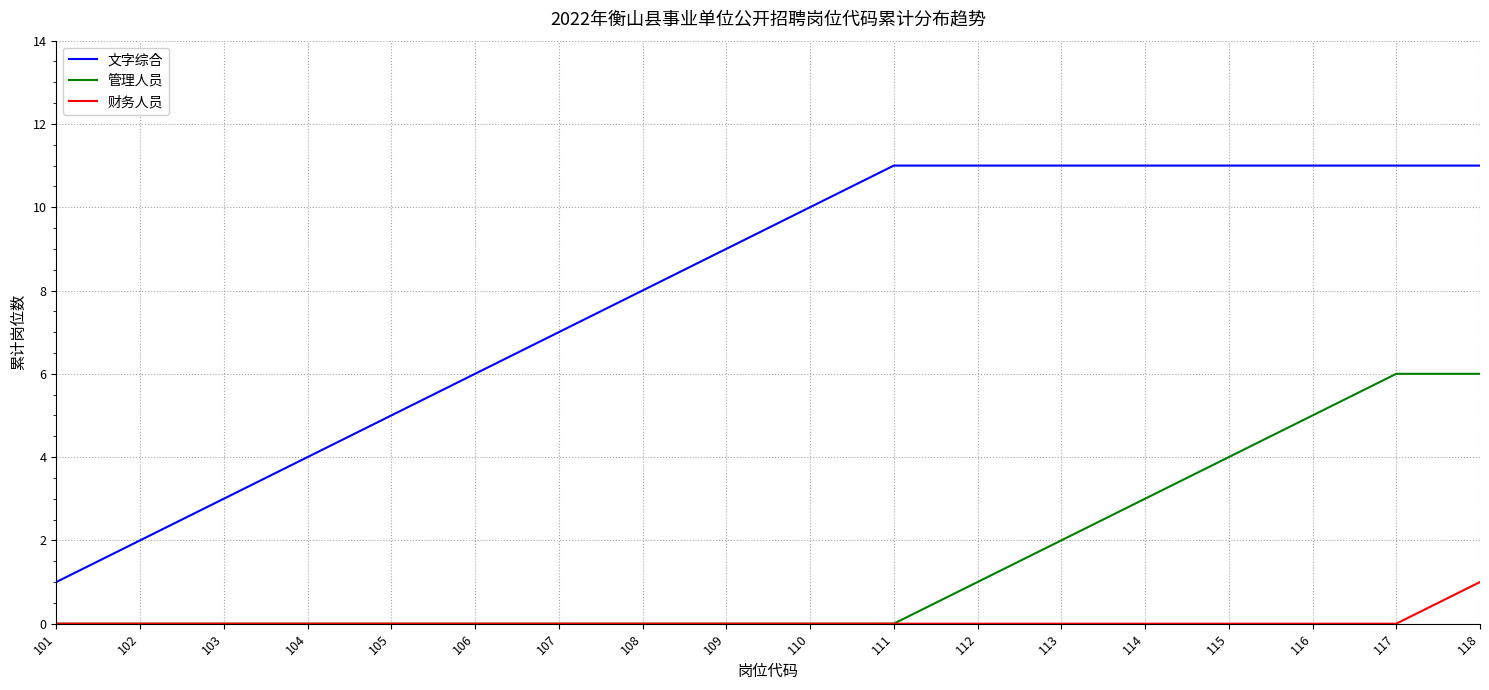

True or false: 管理人员 and 文字综合 intersect in this chart.

False